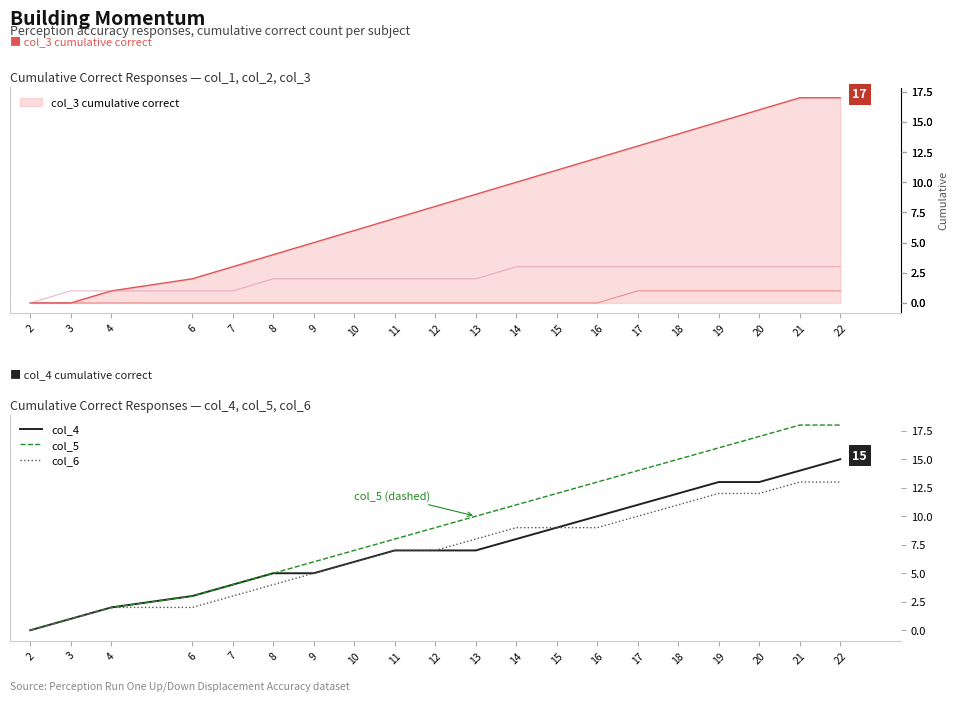

What is the difference between the col_6 values at 7 and 14?

6